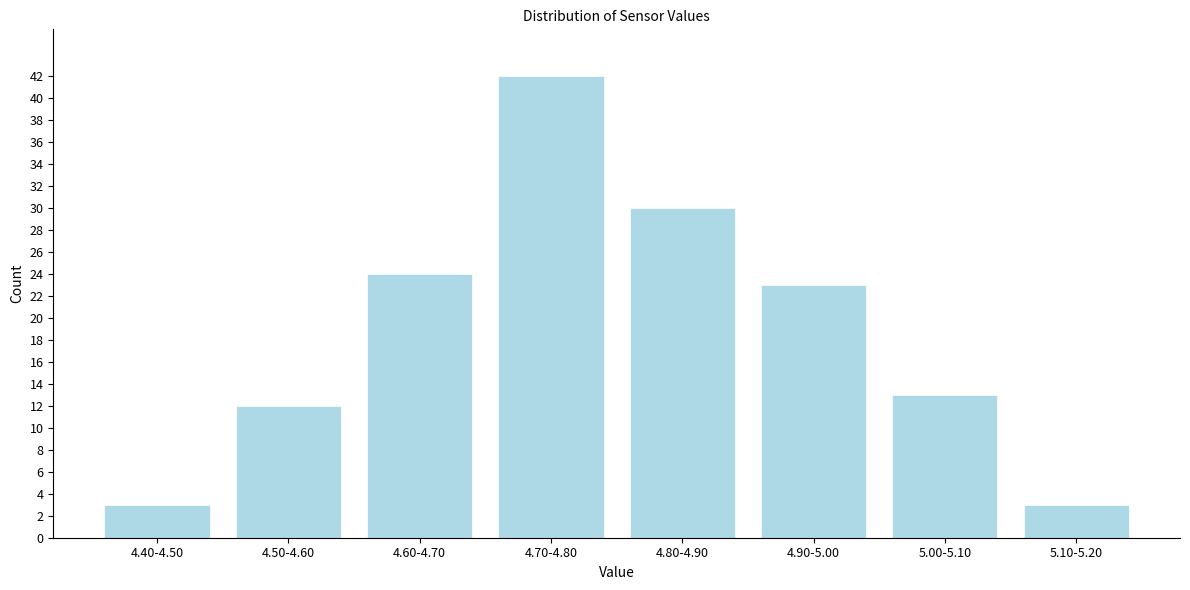

Reading left to right, transcribe all the data shown in this chart.

4.40-4.50=3	4.50-4.60=12	4.60-4.70=24	4.70-4.80=42	4.80-4.90=30	4.90-5.00=23	5.00-5.10=13	5.10-5.20=3